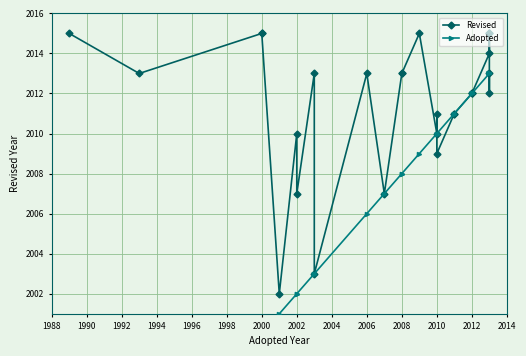

Is the value of Revised at 2008 greater than the value of Adopted at 2012?

Yes